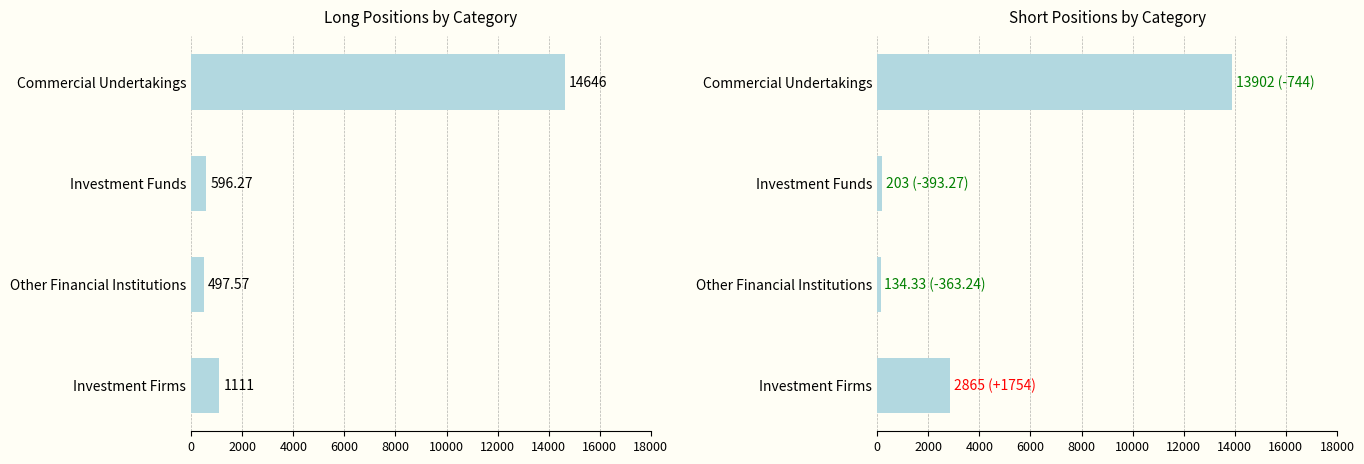

List the series in order of their overall mean, highest first.

Short, Long